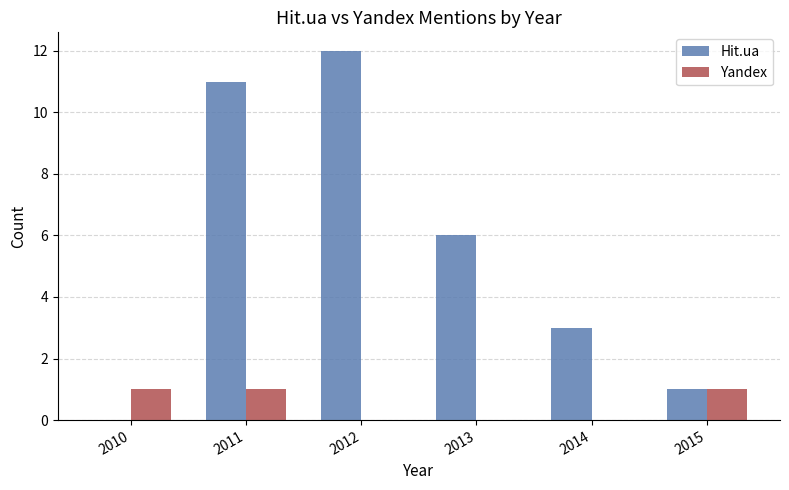

Which series has the largest total across all categories?

Hit.ua